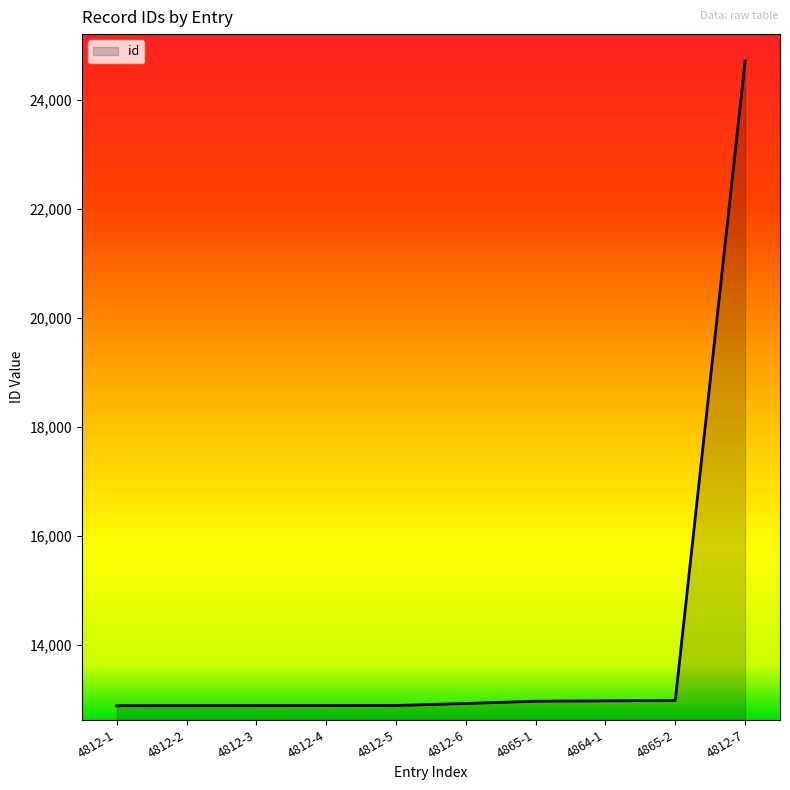

What is the difference between the maximum and minimum values?

11832